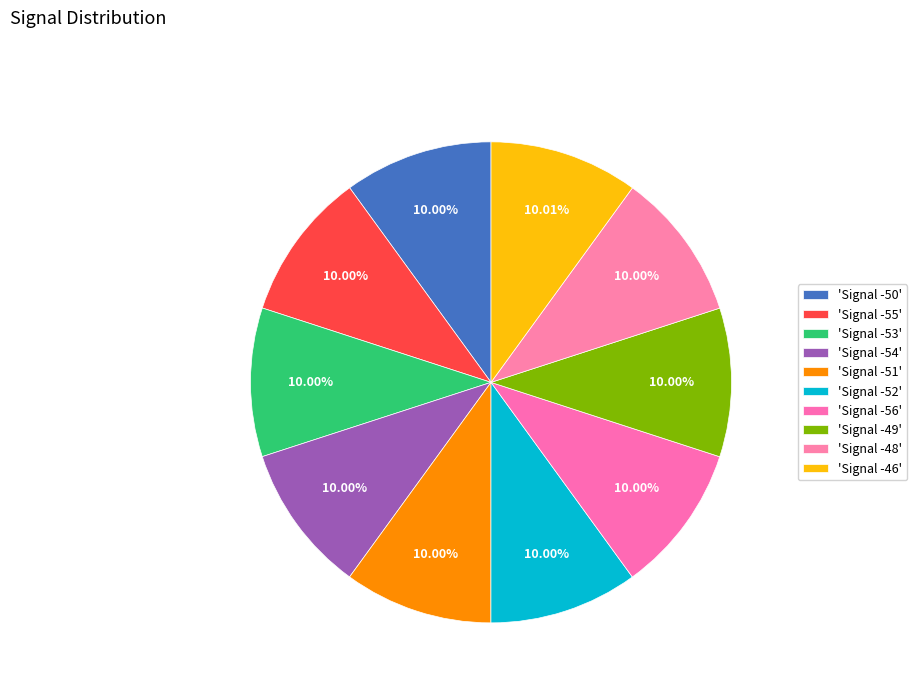

What is the smallest slice in the pie chart?

Signal -55